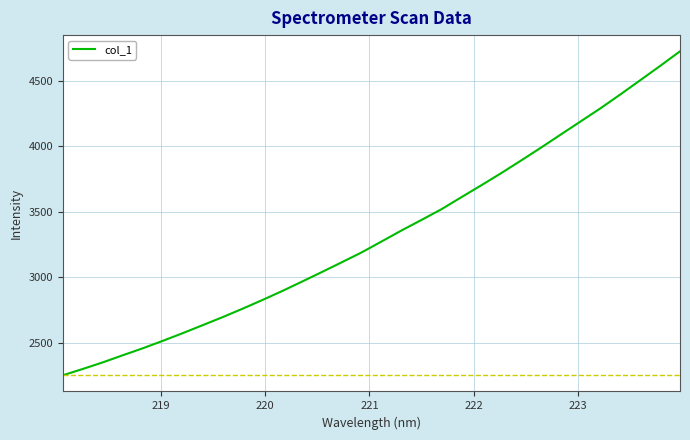

What is the minimum value shown in the chart?

2252.0